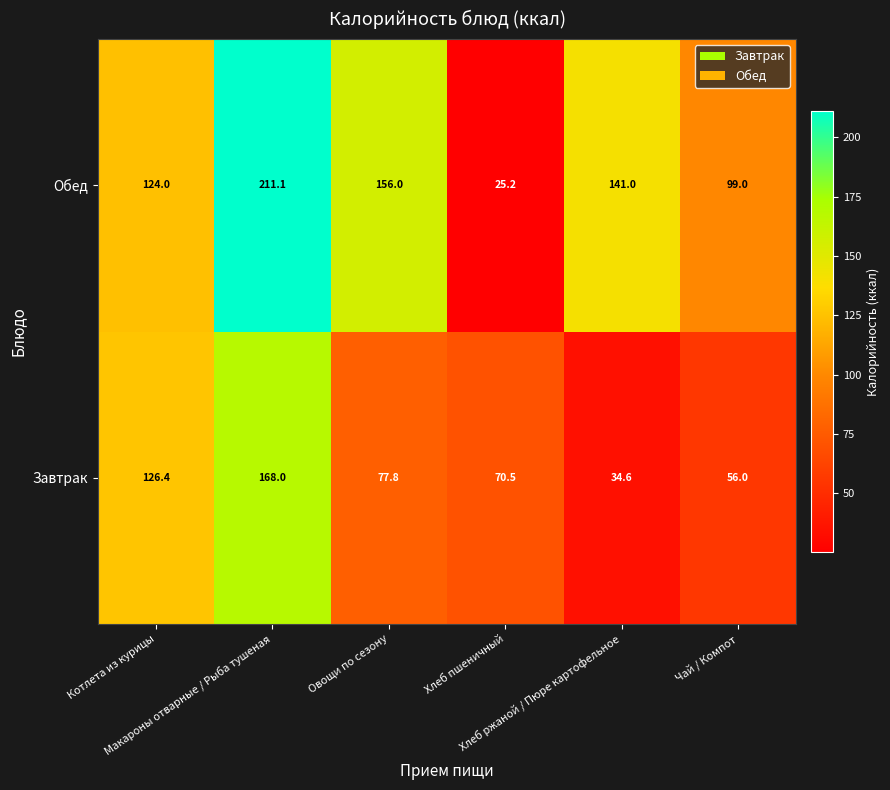

At how many categories does at least one series exceed 116?

4